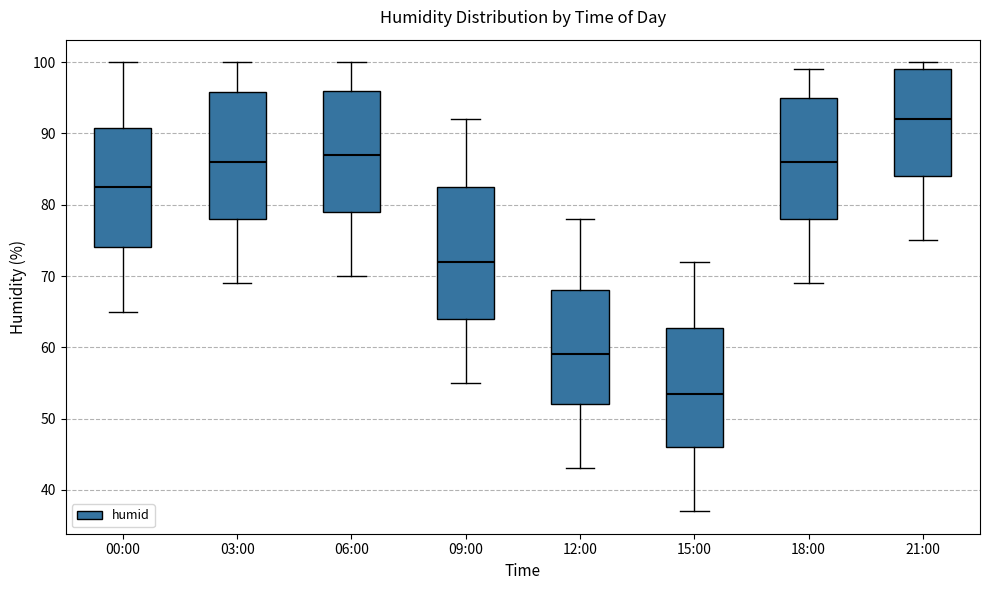

Where is the upper edge of the box for 12:00 on the y-axis? The values are not printed on the chart, so give them approximately, as read against the axis.

68